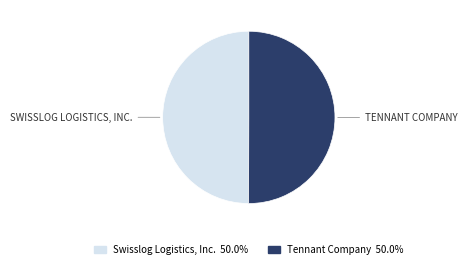

Do Tennant Company 50.0% and Swisslog Logistics, Inc. 50.0% together represent more than half of the pie?

Yes